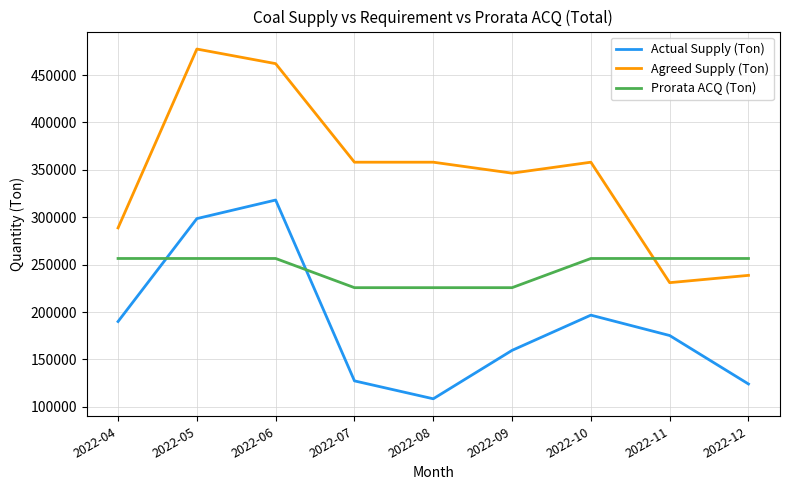

How many intersections are there between Prorata ACQ (Ton) and Agreed Supply (Ton)?

1